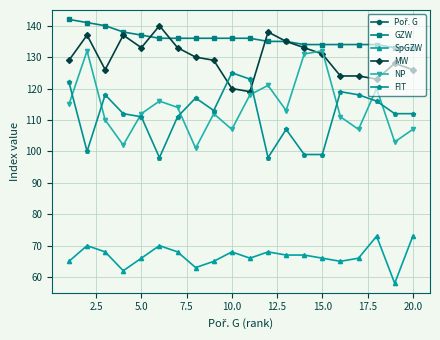

True or false: FIT has more than 2 interior local peaks.

True